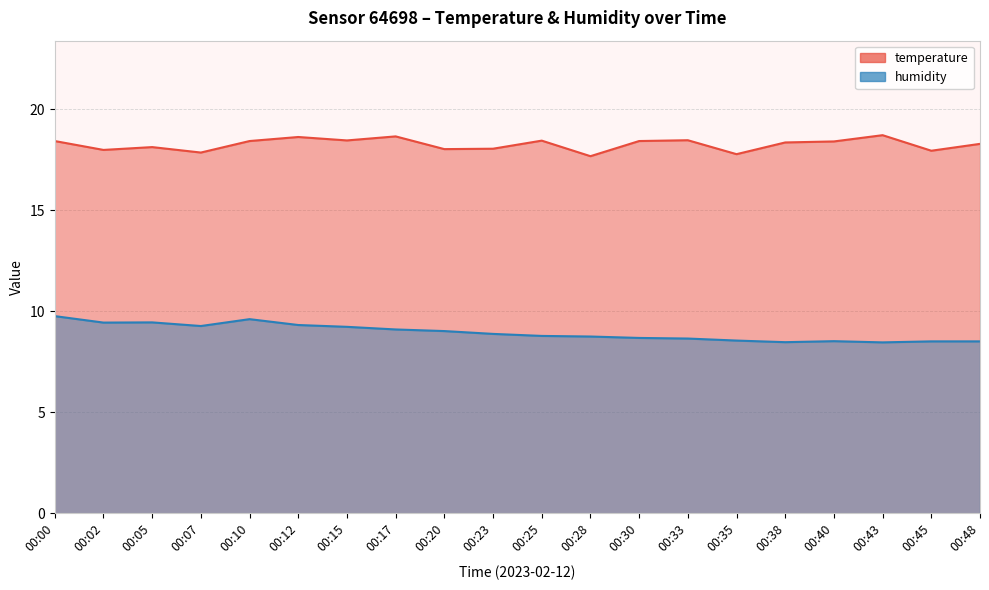

The temperature series shows 26.5 at 00:15. True or false?

False